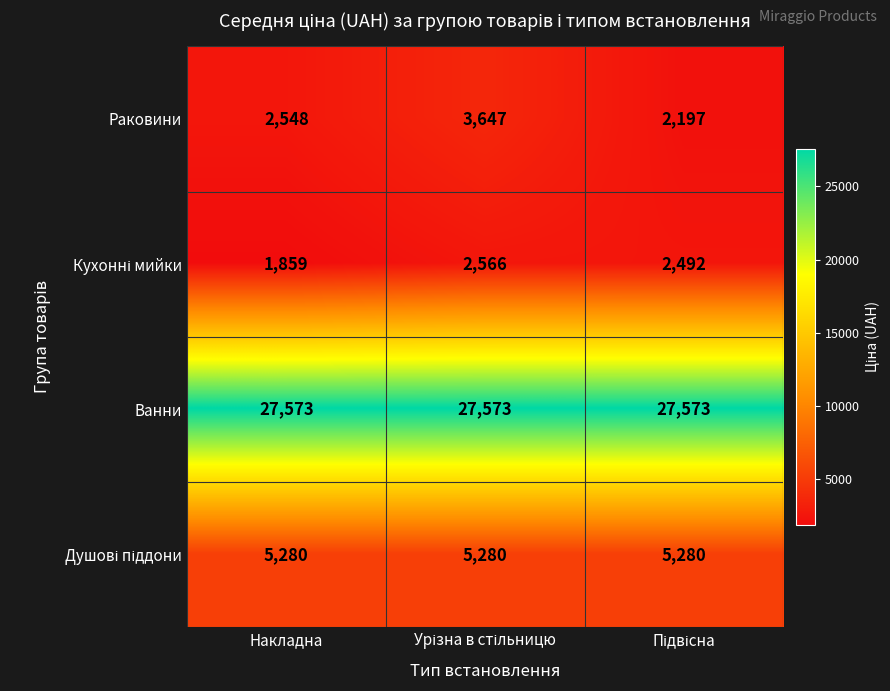

At how many categories does at least one series exceed 6805?

3